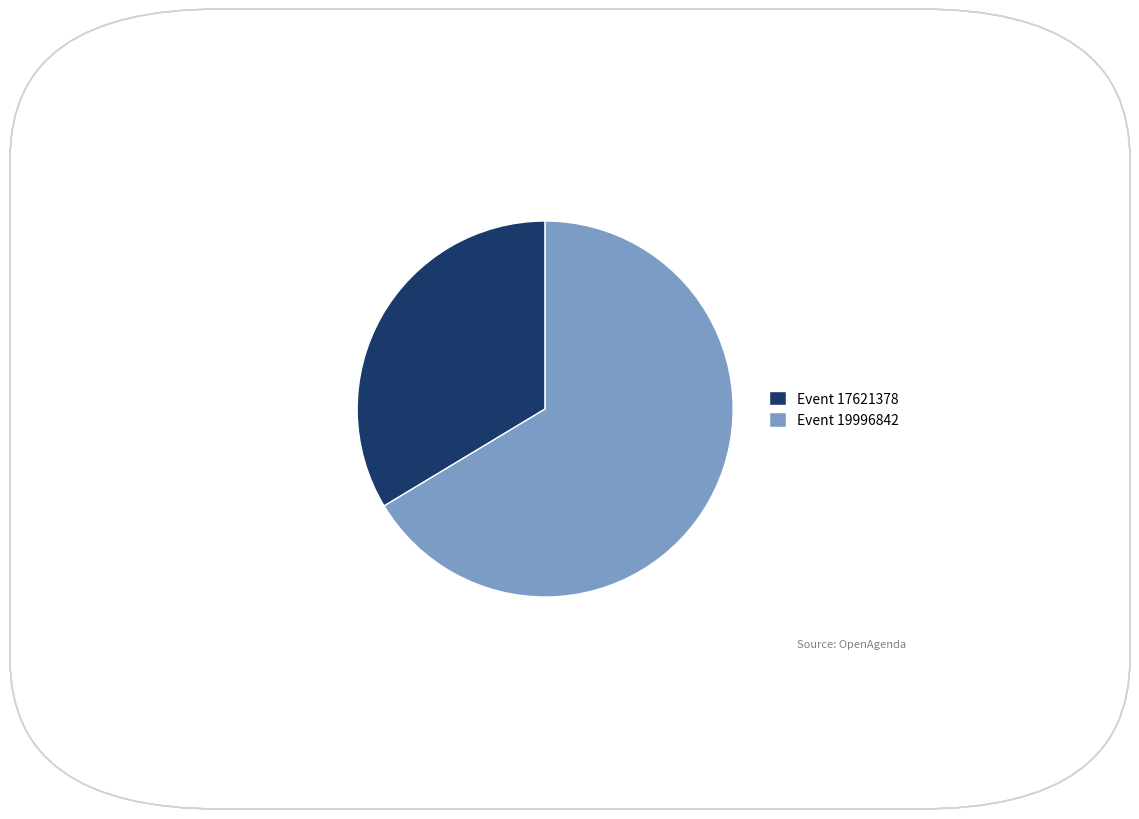

Do Event 19996842 and Event 17621378 together represent more than half of the pie?

Yes